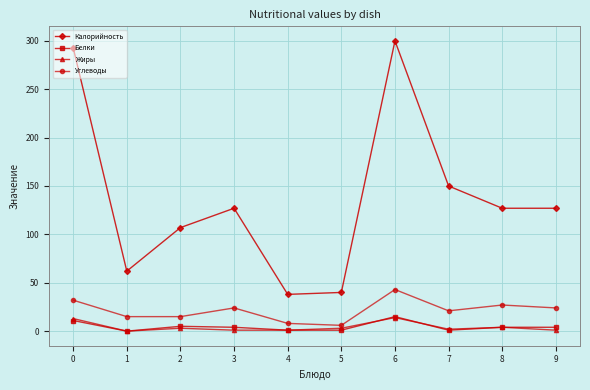

What is the maximum value for Калорийность?

300